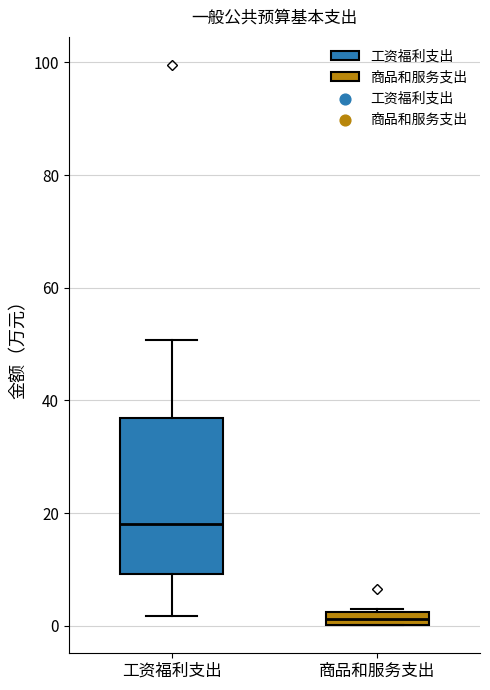

Which box is the tallest, from its lower edge to its upper edge?

工资福利支出